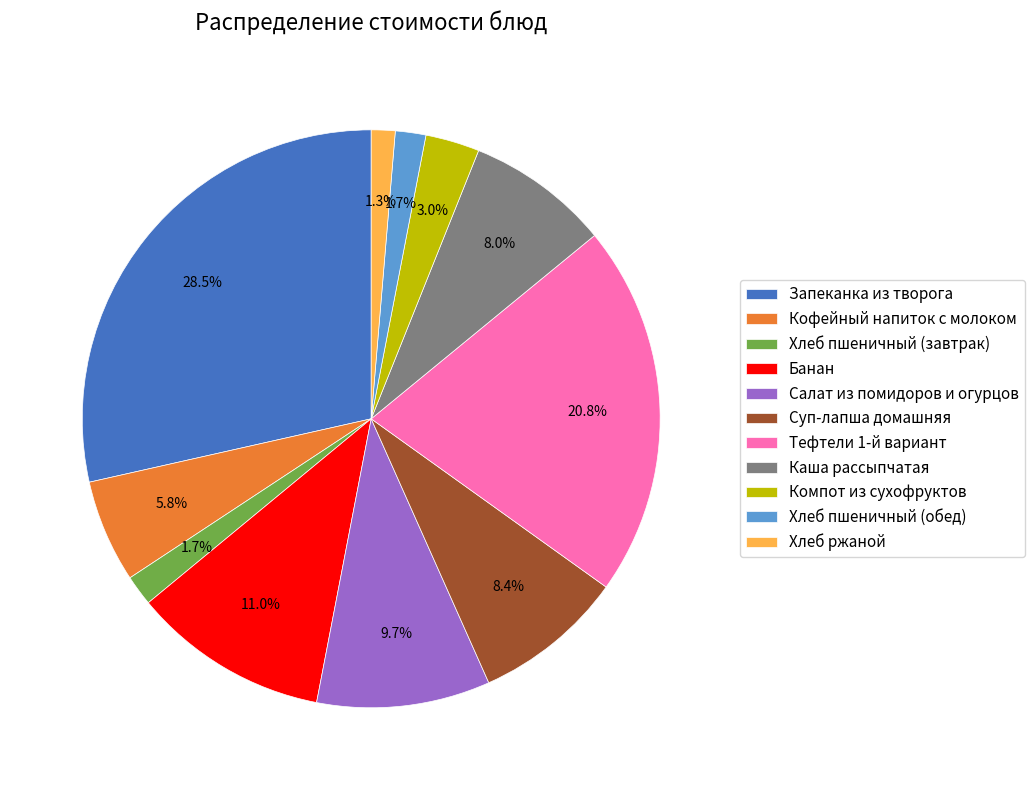

Do Компот из сухофруктов and Тефтели 1-й вариант together represent more than half of the pie?

No